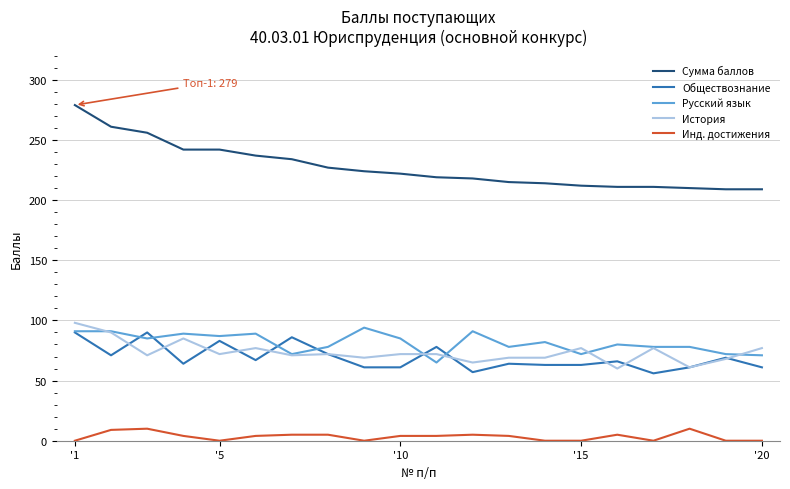

What is the difference between the maximum and second lowest values in the История series?

37